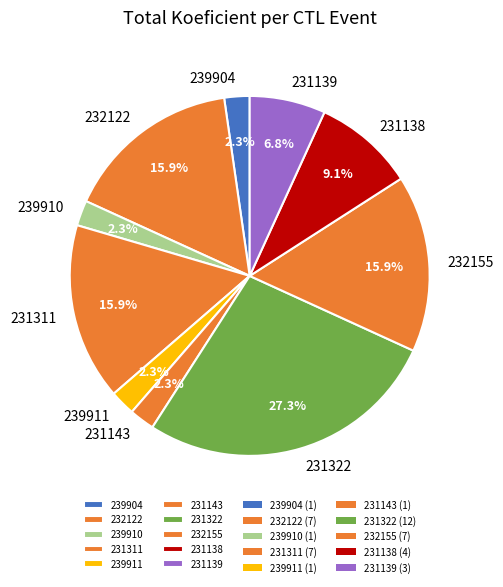

Is it true that 231311 is 21% of the pie?

False